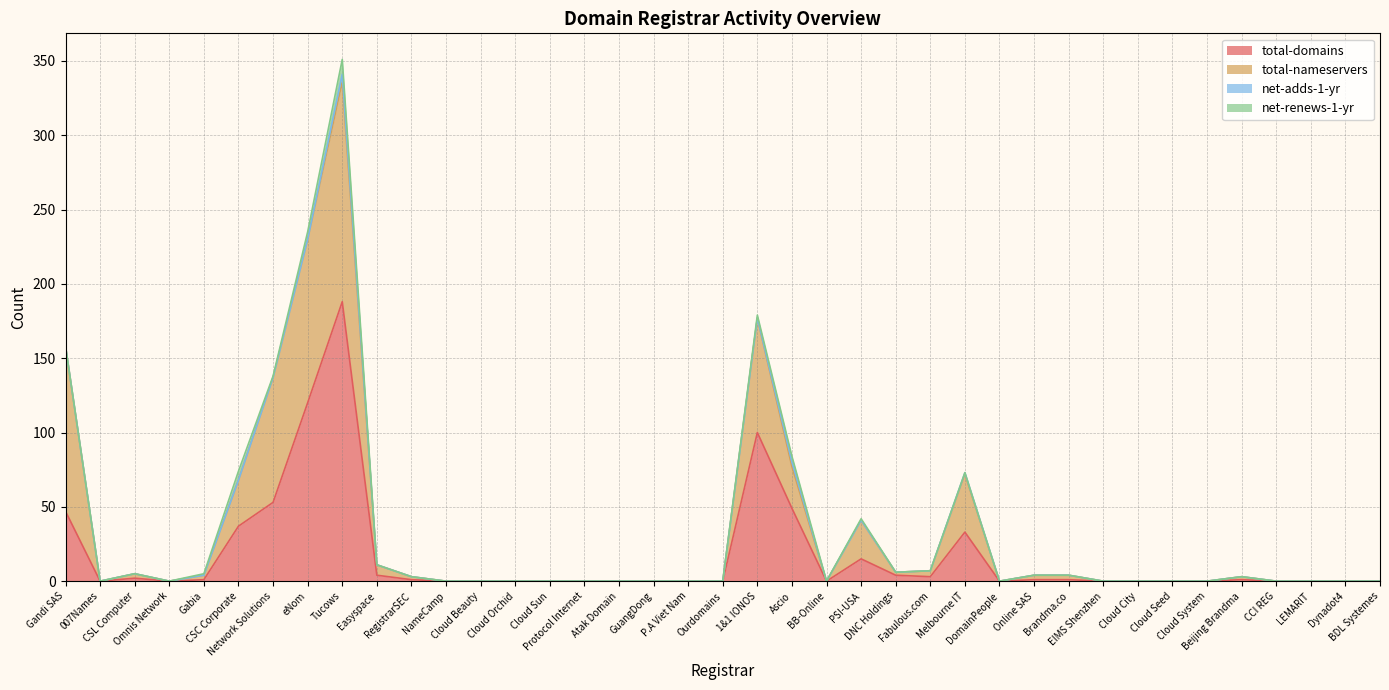

True or false: total-domains and total-nameservers cross at least once.

False